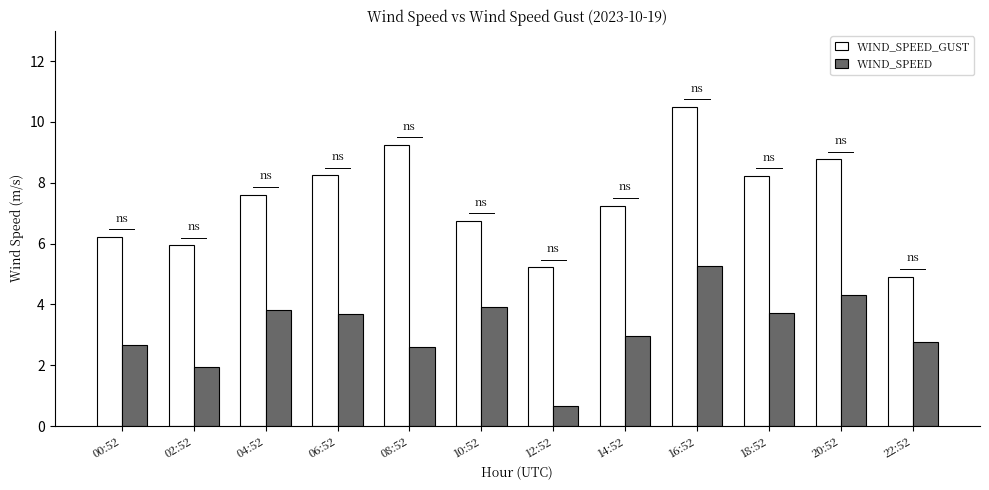

What is the difference between the maximum and second lowest values in the WIND_SPEED_GUST series?

5.3